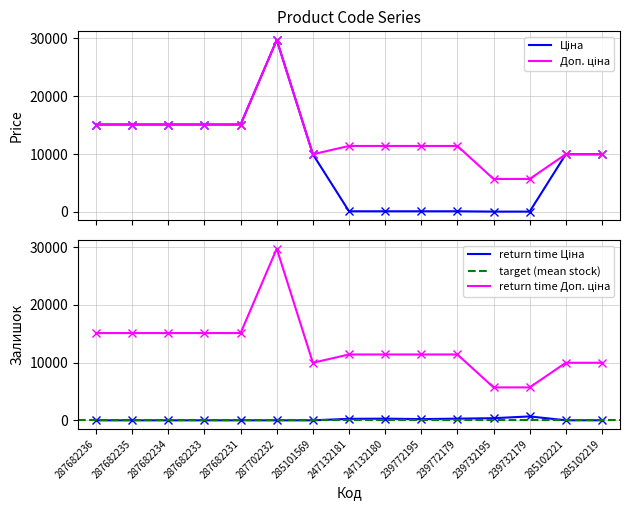

What is the total value across all series at 287702232?

59494.5